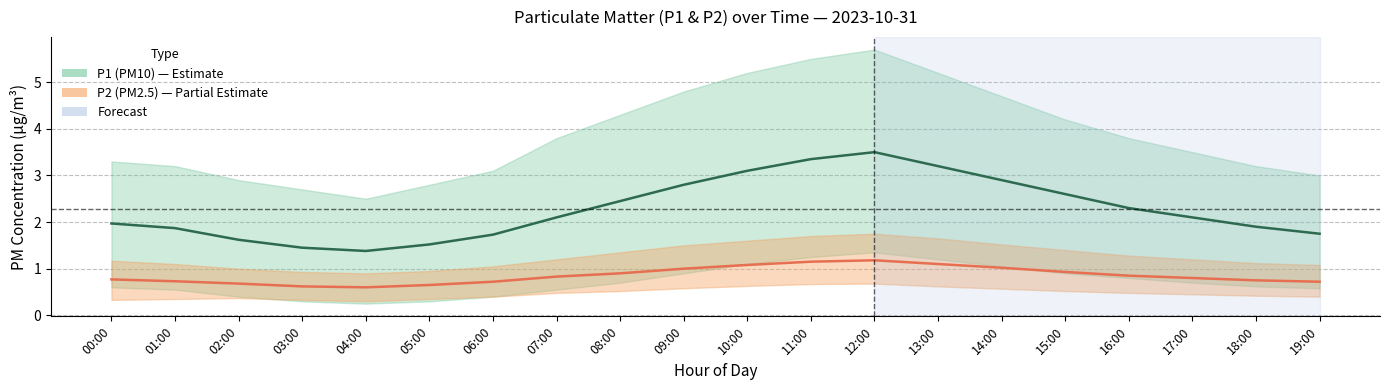

How many values in the P1 (PM10) series exceed 2?

11